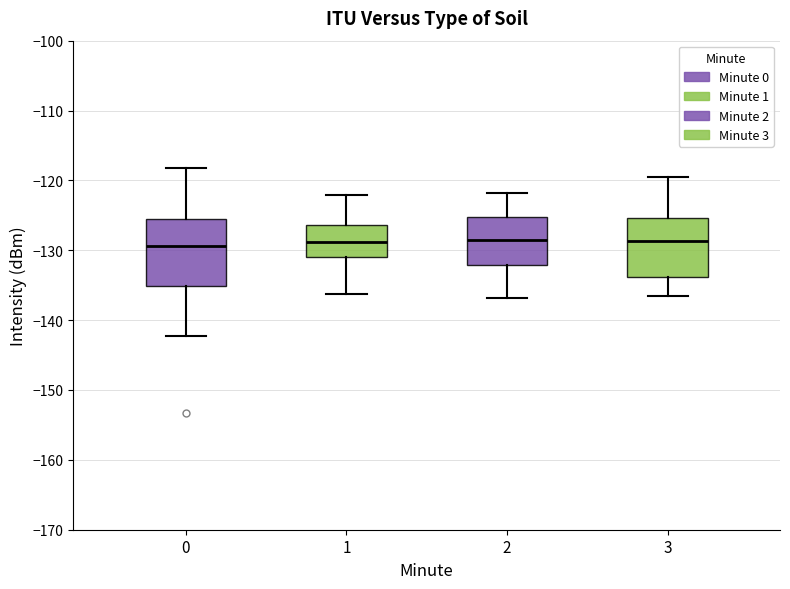

Reading left to right, transcribe this box plot: for each box, give where its median line is, the range the box spans, and where its two whiskers end, as read against the y-axis. The values are not printed on the chart, so give them approximately, as read against the axis.

0: median -129, box -135 to -125, whiskers -142 to -118
1: median -129, box -131 to -126, whiskers -136 to -122
2: median -129, box -132 to -125, whiskers -137 to -122
3: median -129, box -134 to -125, whiskers -137 to -120